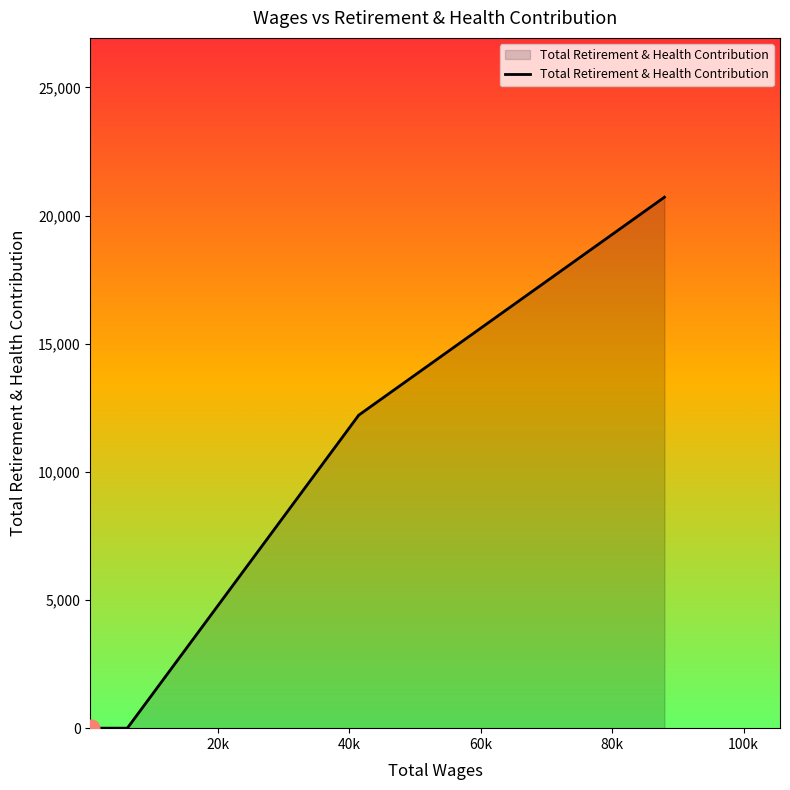

What is the difference between the second highest and minimum values?

12213.3